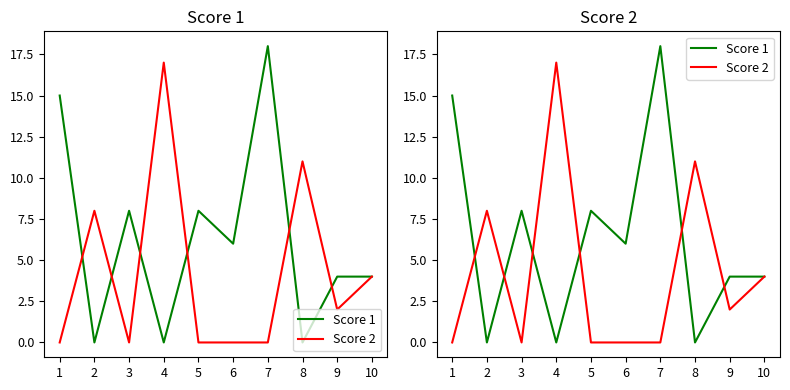

At which label does Score 2 first exceed 2?

2